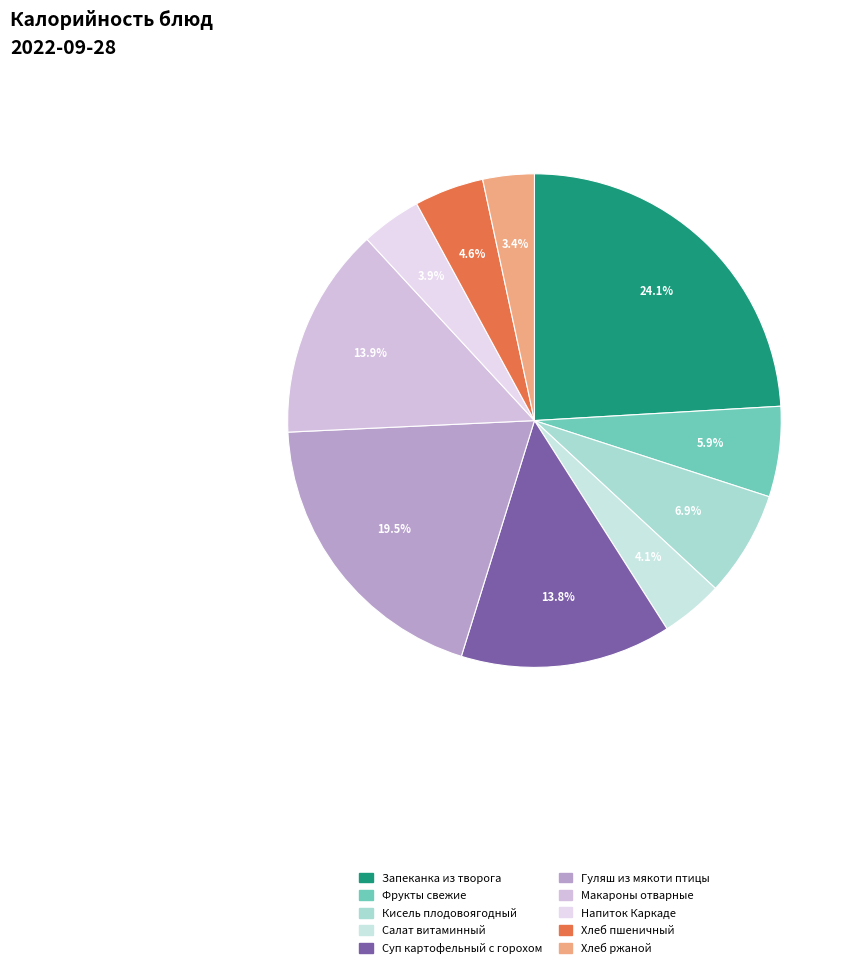

What percentage is the Фрукты свежие slice, to the nearest percent?

6%